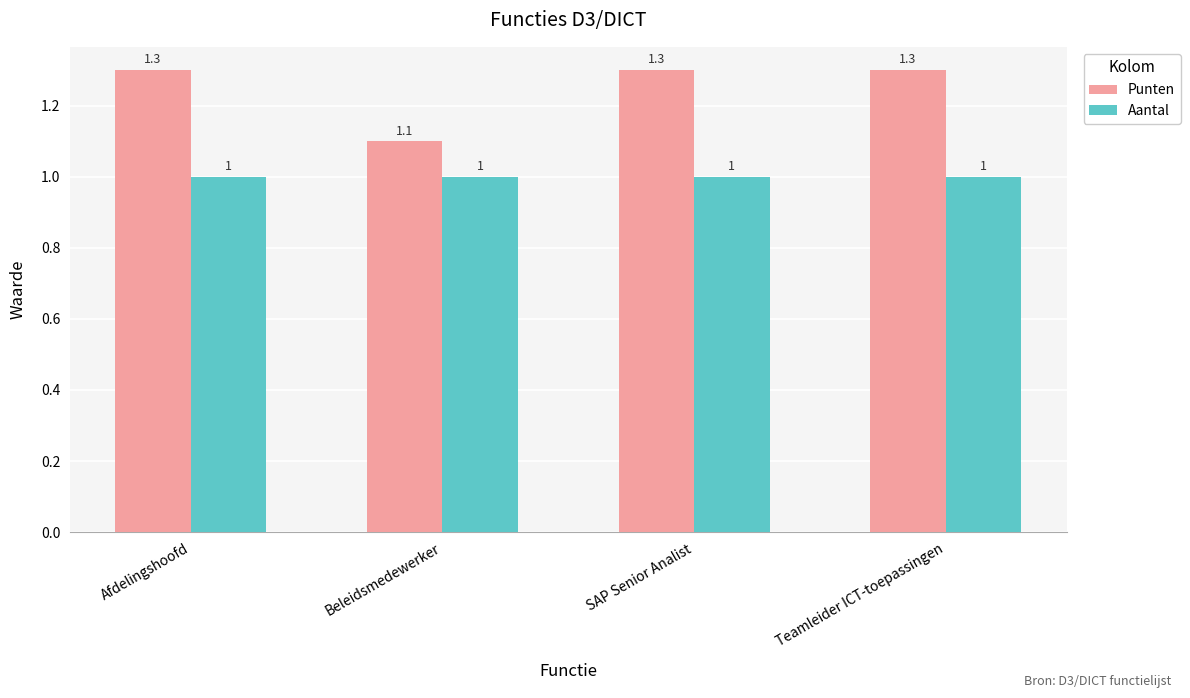

At how many categories does at least one series exceed 1?

4